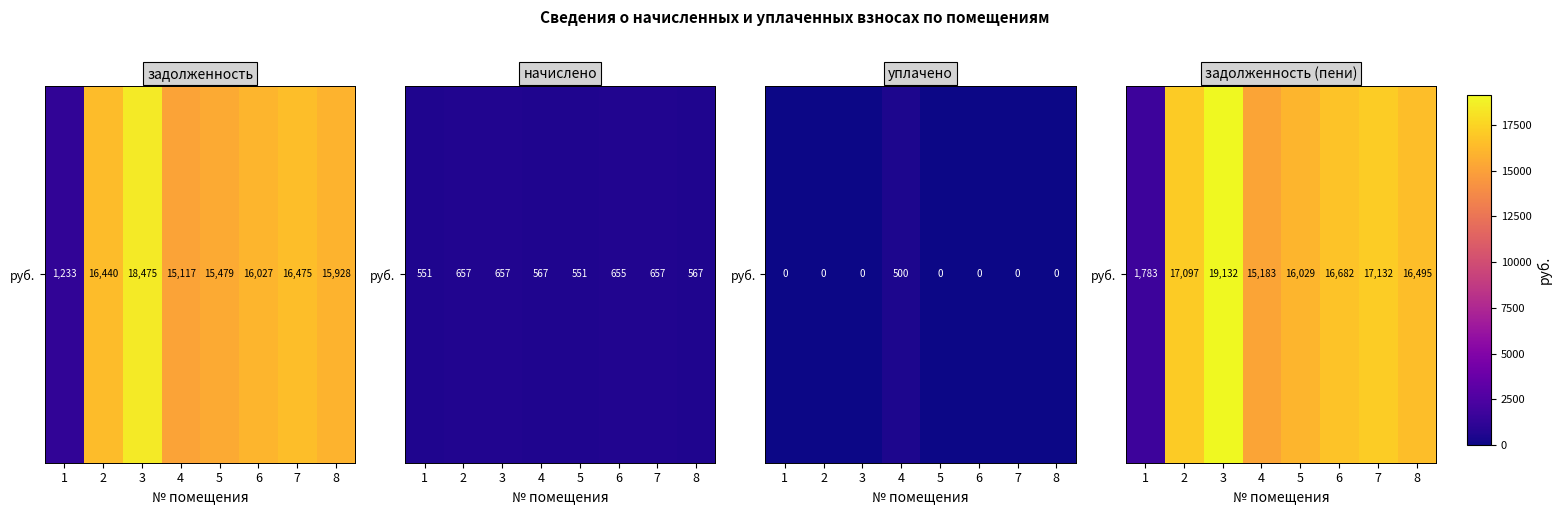

List the labels in order of value, smallest first.

1, 4, 5, 8, 6, 2, 7, 3